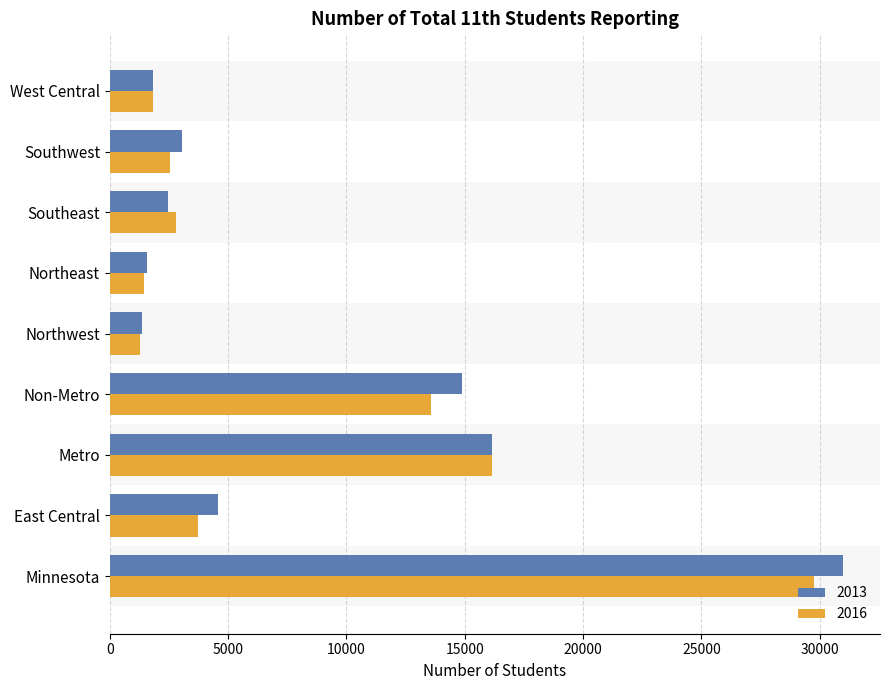

Which series has the largest range (max minus min)?

2013